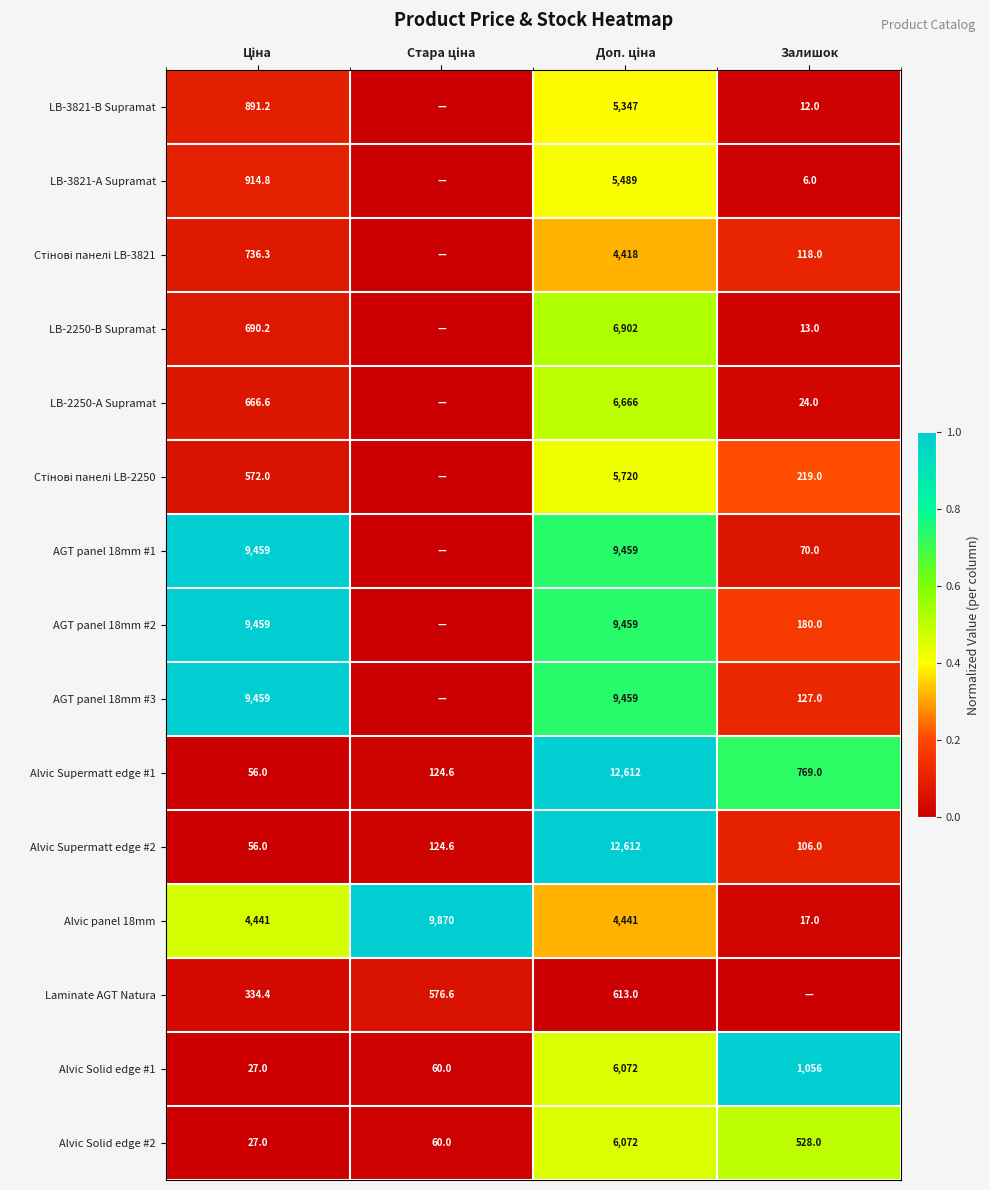

At which category is the sum across all series the highest?

Доп. ціна